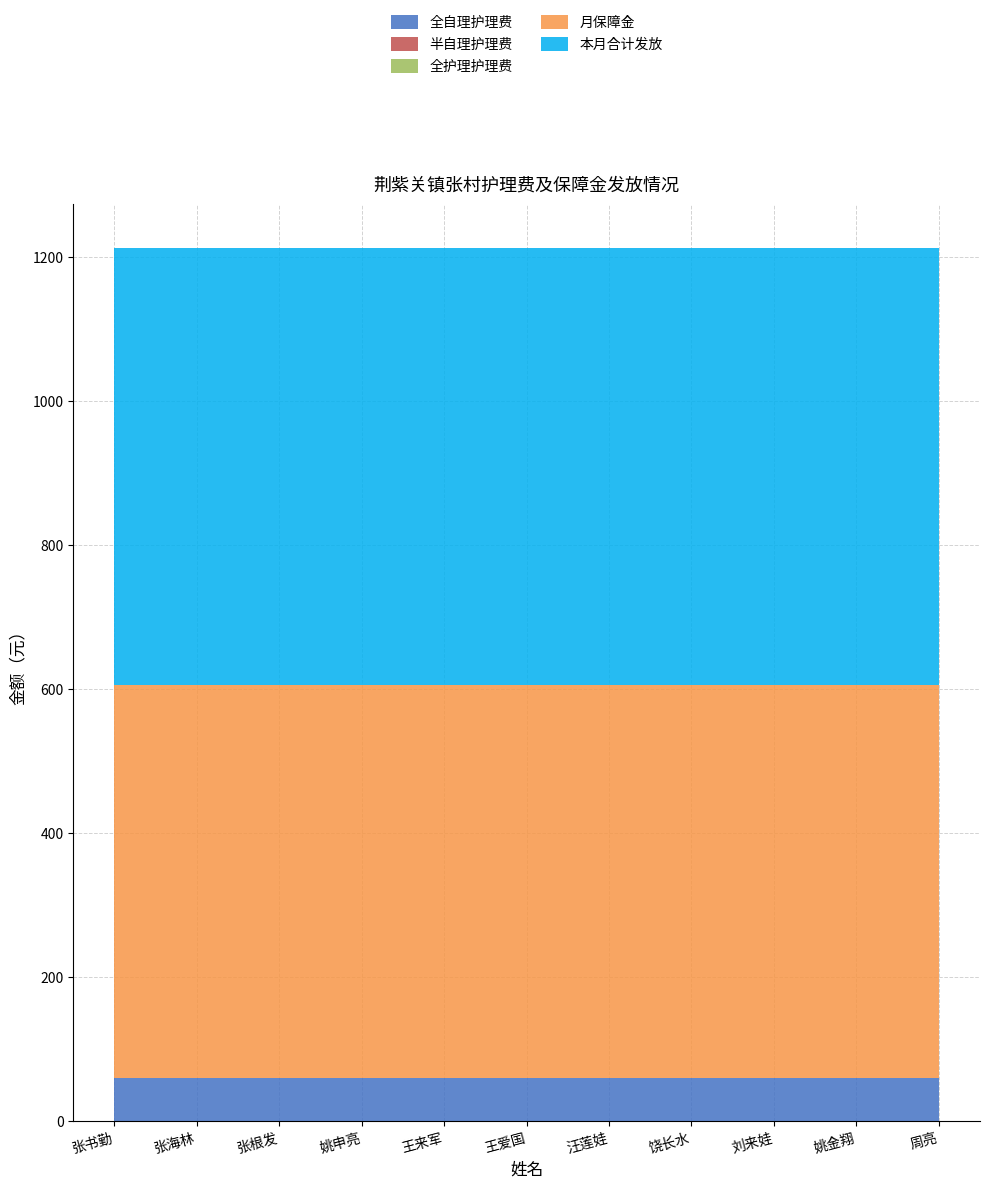

Which has a higher value, 饶长水 or 姚金翔?

饶长水